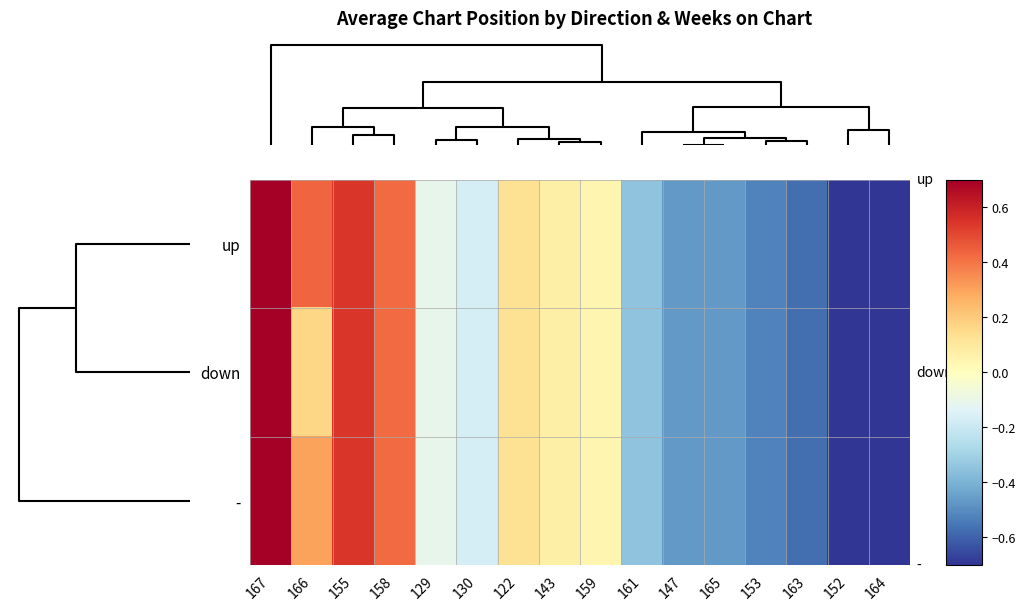

At how many categories does at least one series exceed 0?

7